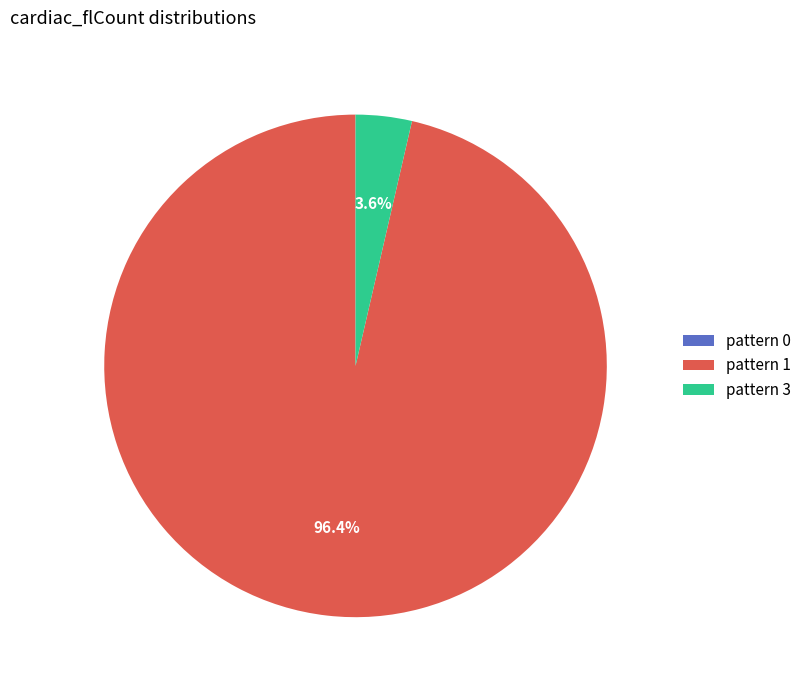

Is there any slice that represents more than half of the pie?

Yes